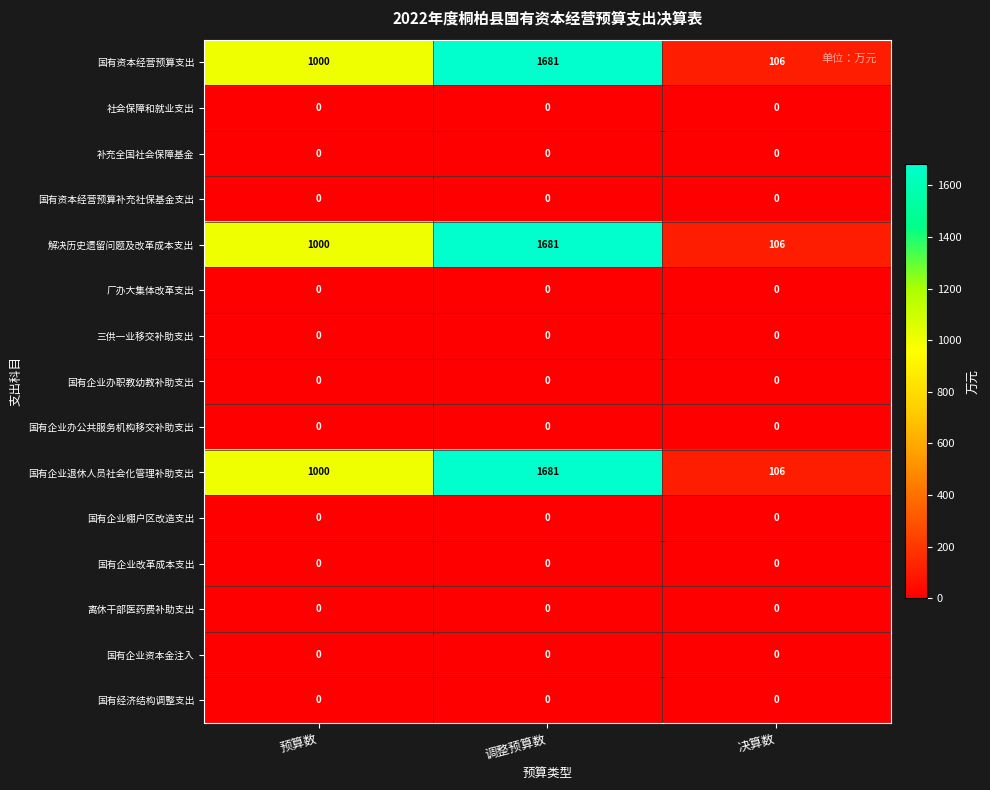

List the labels in order of 国有企业退休人员社会化管理补助支出 value, smallest first.

决算数, 预算数, 调整预算数